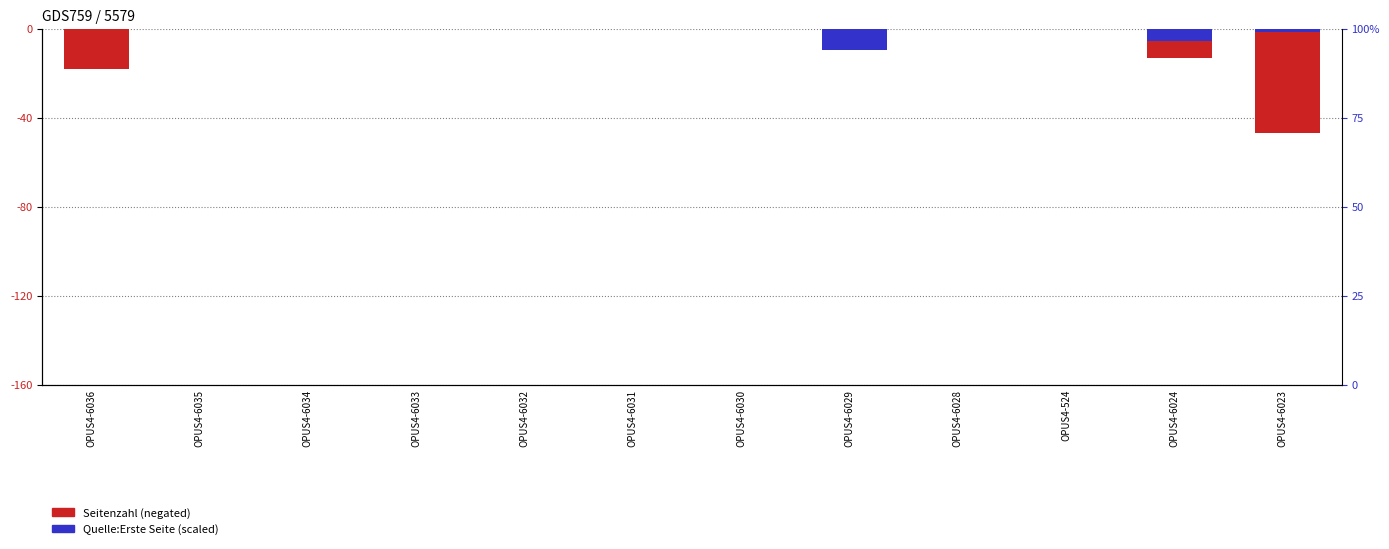

Is it true that Seitenzahl (negated) equals -18.0 at OPUS4-6036?

True